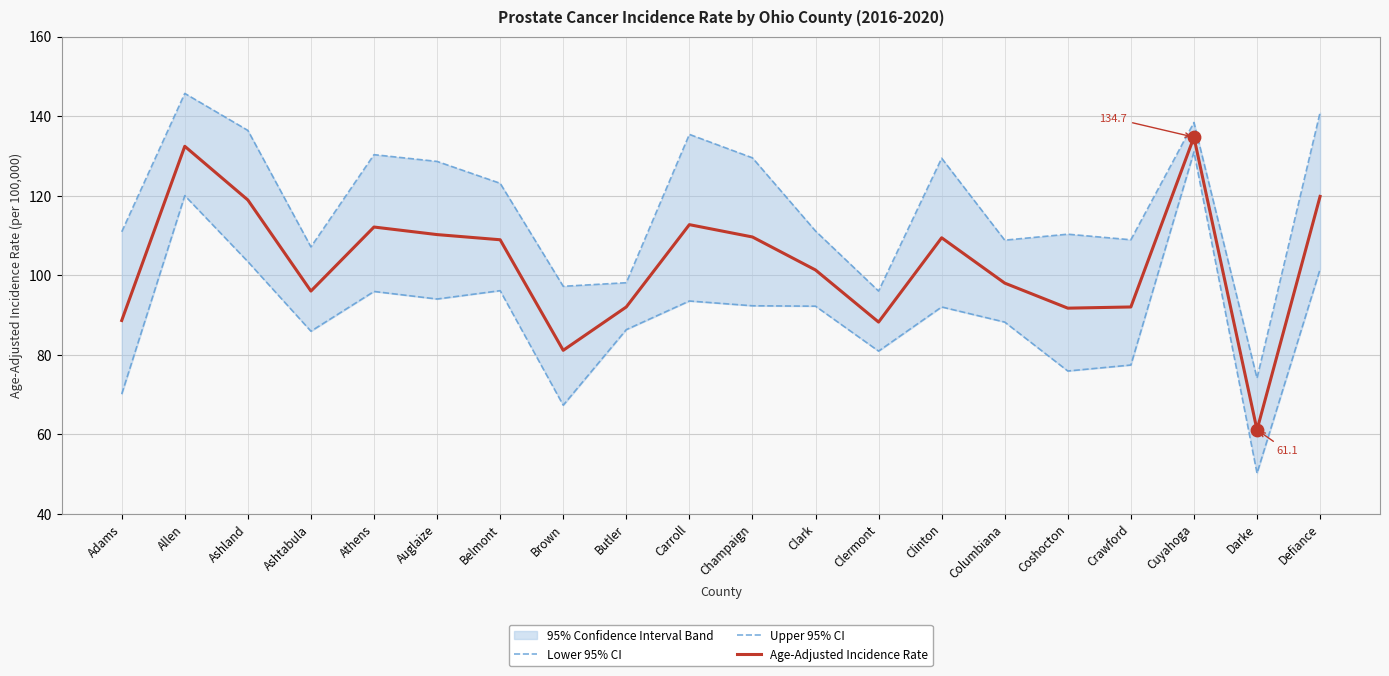

Which series reaches the minimum Y coordinate?

Lower 95% CI